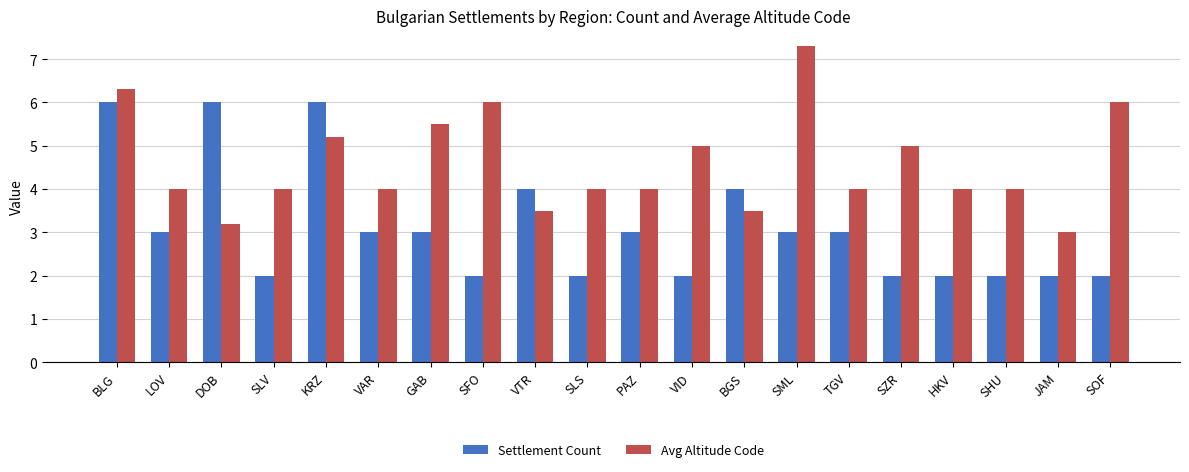

What is the difference between the highest and lowest values at SML?

4.3